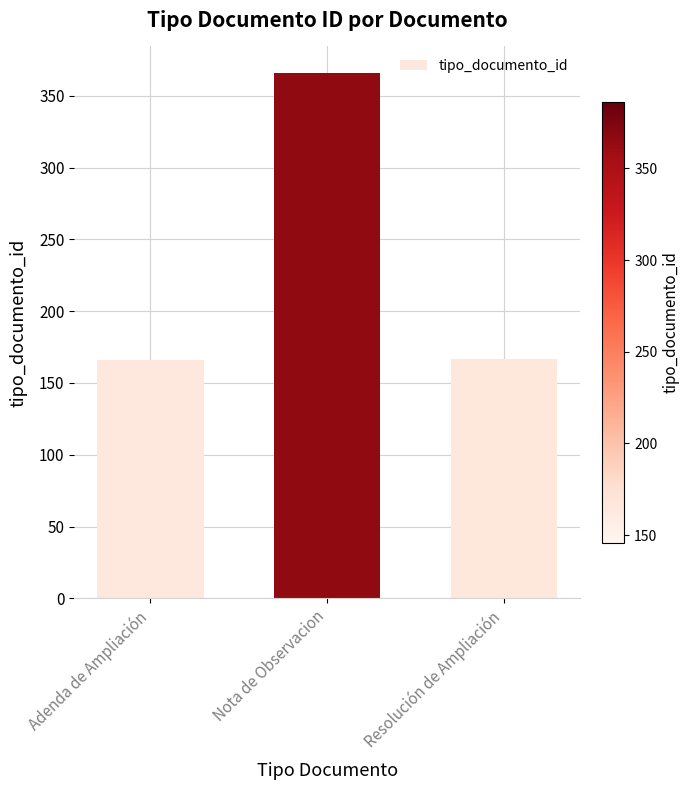

What is the difference between the maximum and second lowest values?

199